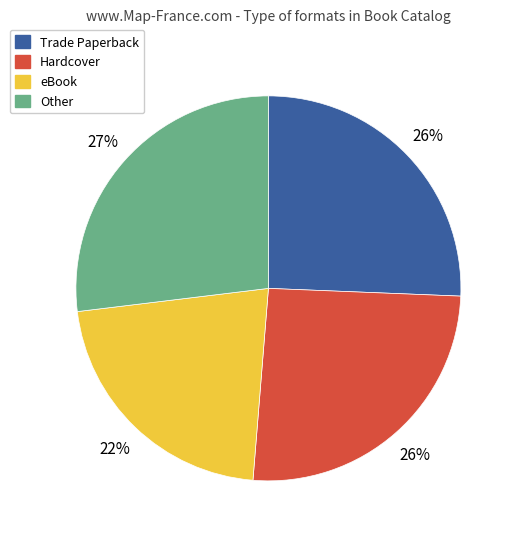

How many slices are in this pie chart?

4